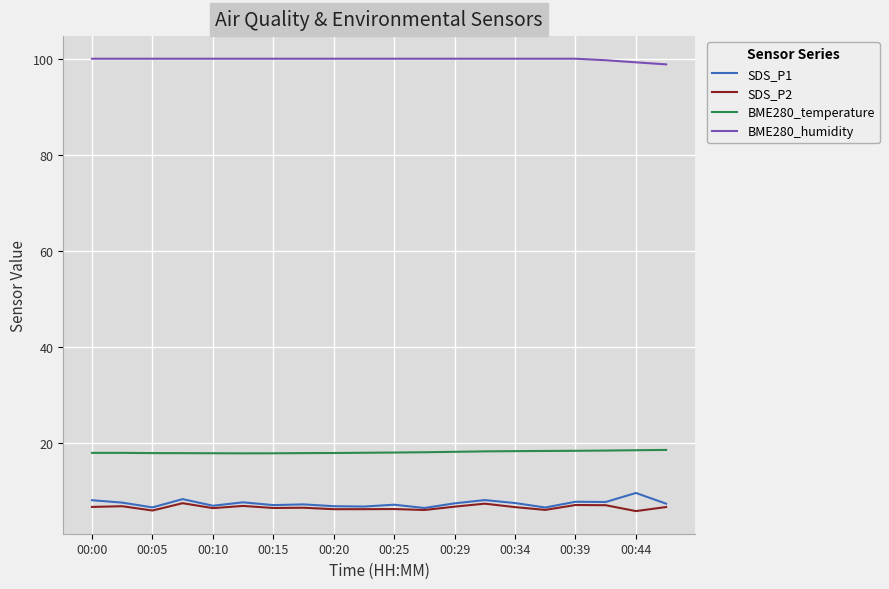

What is the minimum value shown in the chart?

5.7